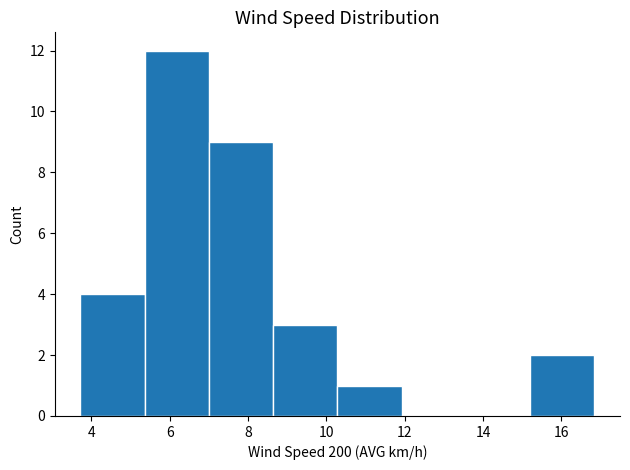

Reading left to right, transcribe this chart: for each bar, give the range it covers on the x-axis and its height. Neither the bar edges nor the heights are printed on the chart, so give them approximately, as read against the axes.

3.72 to 5.36: 4
5.36 to 7.00: 12
7.00 to 8.64: 9
8.64 to 10.28: 3
10.28 to 11.92: 1
11.92 to 13.56: 0
13.56 to 15.20: 0
15.20 to 16.84: 2